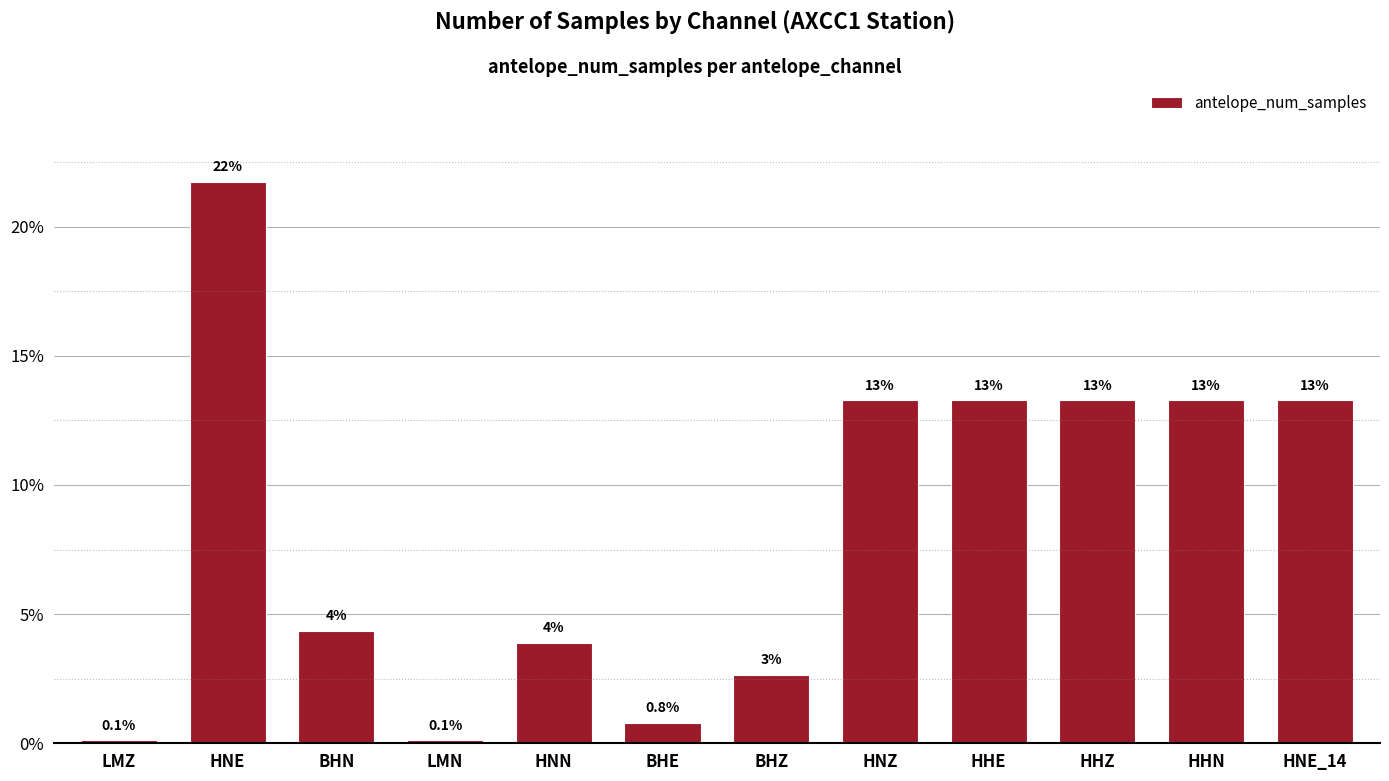

True or false: the data shows 0.3 at BHE.

False